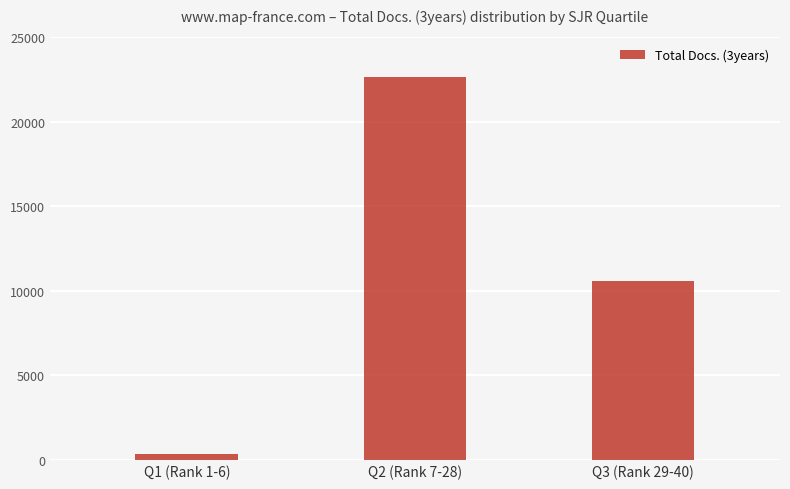

How many bars are there in total?

3